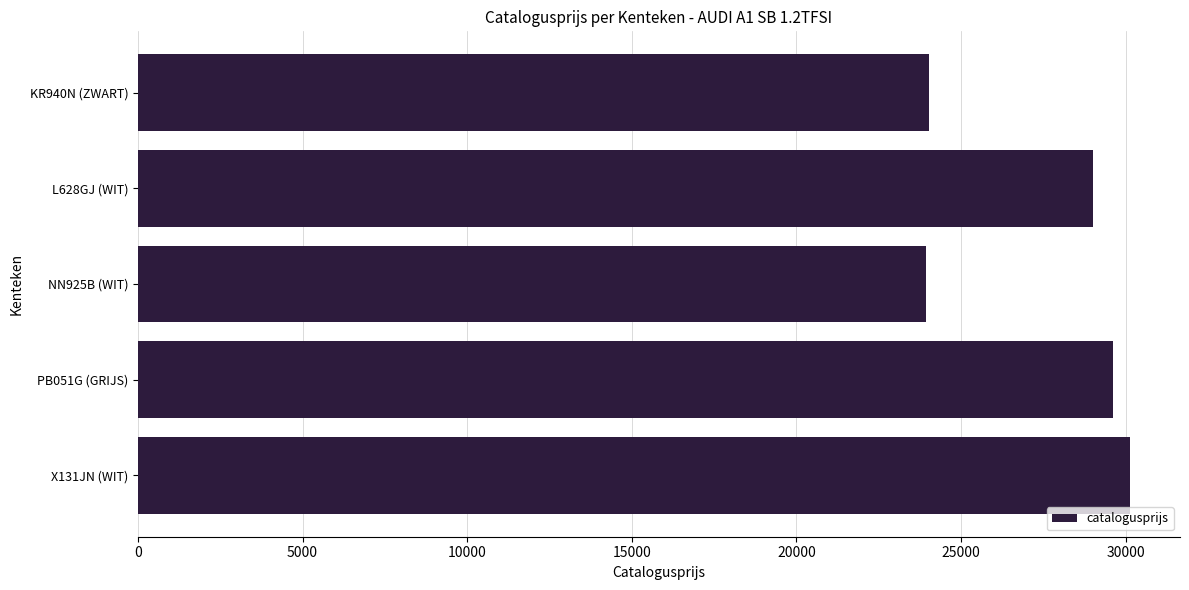

The chart shows a value of 37847 at NN925B (WIT). True or false?

False